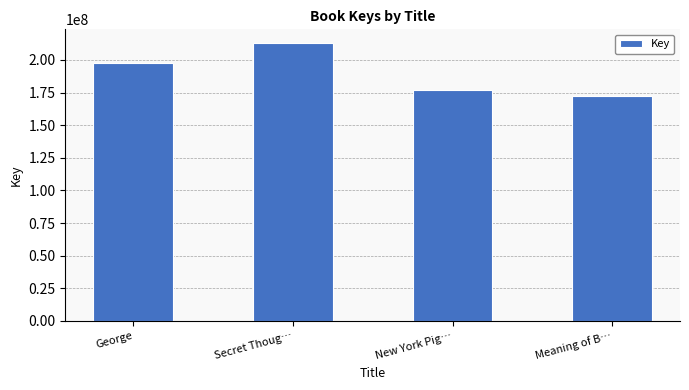

True or false: the data shows 77030753 at Secret Thoug….

False